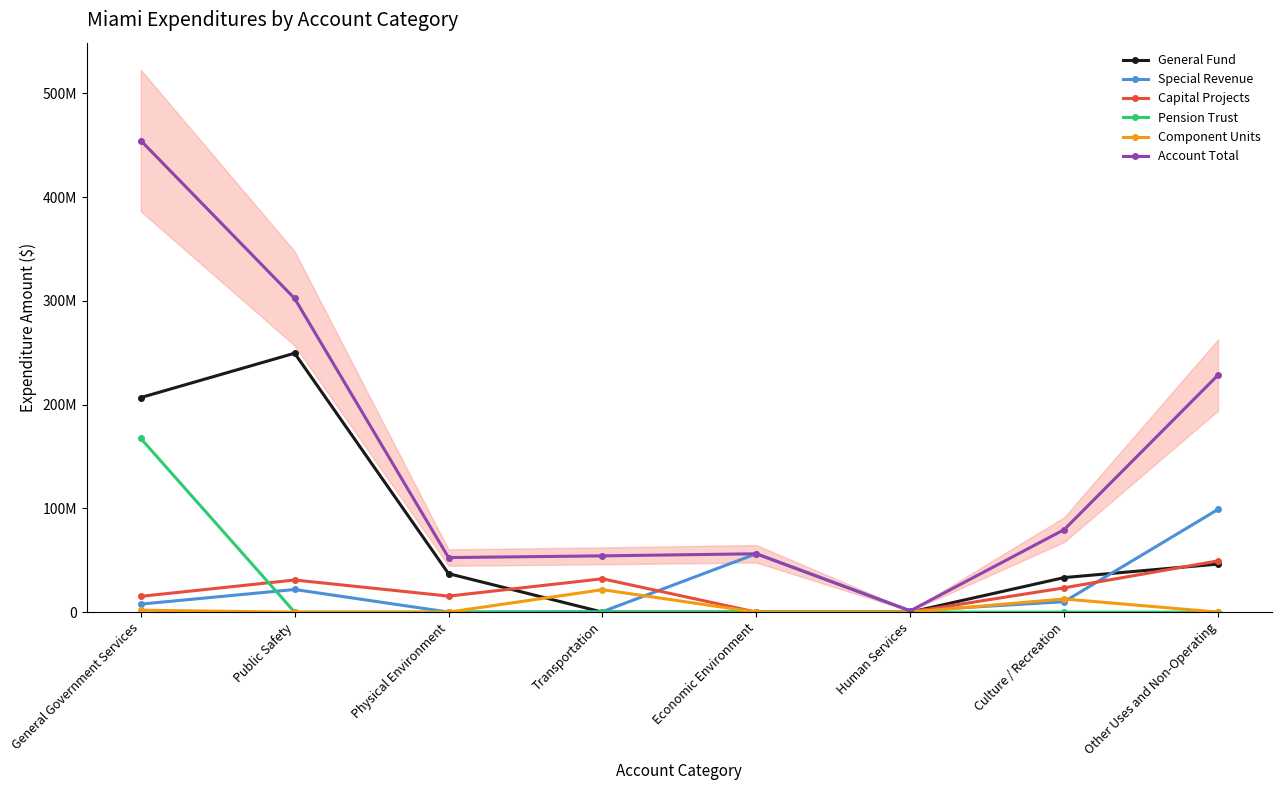

Reading right to left, what are all the values shown in this chart?

General Fund: Other Uses and Non-Operating=46319266	Culture / Recreation=33303877	Human Services=0	Economic Environment=0	Transportation=97	Physical Environment=37086074	Public Safety=249478473	General Government Services=206723411
Special Revenue: Other Uses and Non-Operating=99005484	Culture / Recreation=10065172	Human Services=1250593	Economic Environment=56226823	Transportation=432492	Physical Environment=50725	Public Safety=21812304	General Government Services=7715556
Capital Projects: Other Uses and Non-Operating=49373825	Culture / Recreation=23423395	Human Services=0	Economic Environment=0	Transportation=32143047	Physical Environment=15433638	Public Safety=30963767	General Government Services=15205798
Pension Trust: Other Uses and Non-Operating=0	Culture / Recreation=0	Human Services=0	Economic Environment=0	Transportation=0	Physical Environment=0	Public Safety=0	General Government Services=167445507
Component Units: Other Uses and Non-Operating=0	Culture / Recreation=12701037	Human Services=0	Economic Environment=0	Transportation=21650144	Physical Environment=0	Public Safety=0	General Government Services=1840735
Account Total: Other Uses and Non-Operating=228464810	Culture / Recreation=79493481	Human Services=1250593	Economic Environment=56226823	Transportation=54225780	Physical Environment=52570437	Public Safety=302254544	General Government Services=454425230